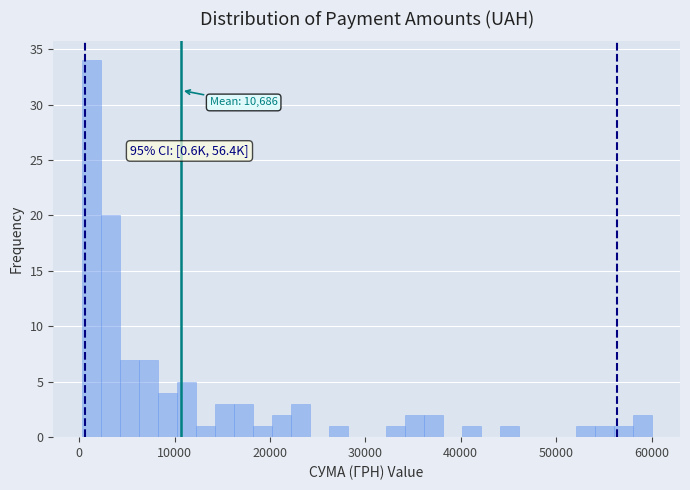

Read against the x-axis, roughly where is the centre of the tallest bar?

1000